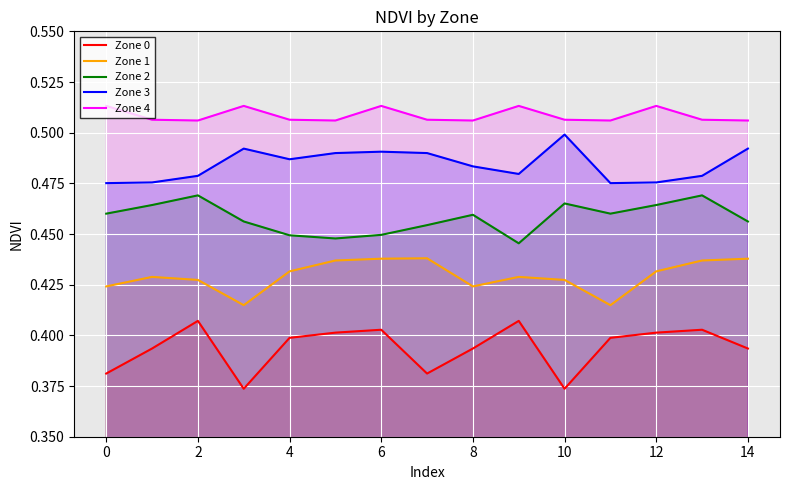

Reading right to left, transcribe all the data shown in this chart.

Zone 0: 0.4	0.4	0.4	0.4	0.4	0.4	0.4	0.4	0.4	0.4	0.4	0.4	0.4	0.4	0.4
Zone 1: 0.4	0.4	0.4	0.4	0.4	0.4	0.4	0.4	0.4	0.4	0.4	0.4	0.4	0.4	0.4
Zone 2: 0.5	0.5	0.5	0.5	0.5	0.4	0.5	0.5	0.4	0.4	0.4	0.5	0.5	0.5	0.5
Zone 3: 0.5	0.5	0.5	0.5	0.5	0.5	0.5	0.5	0.5	0.5	0.5	0.5	0.5	0.5	0.5
Zone 4: 0.5	0.5	0.5	0.5	0.5	0.5	0.5	0.5	0.5	0.5	0.5	0.5	0.5	0.5	0.5